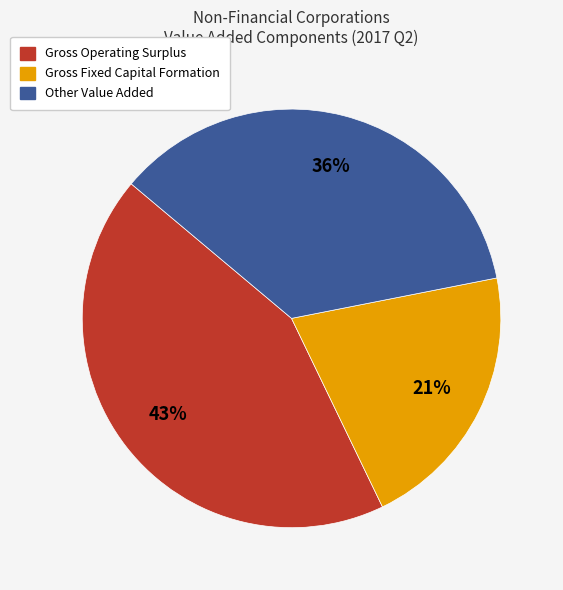

True or false: Other Value Added accounts for 36% of the total.

True